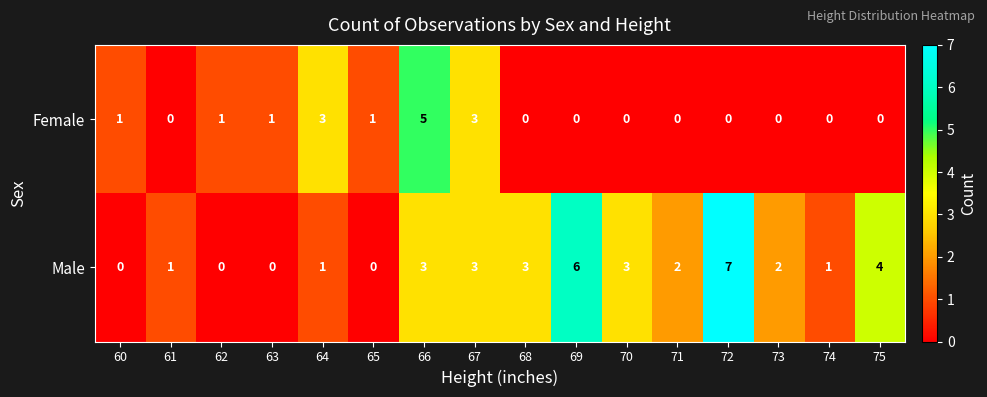

At which category does the chart reach its peak across all series?

72